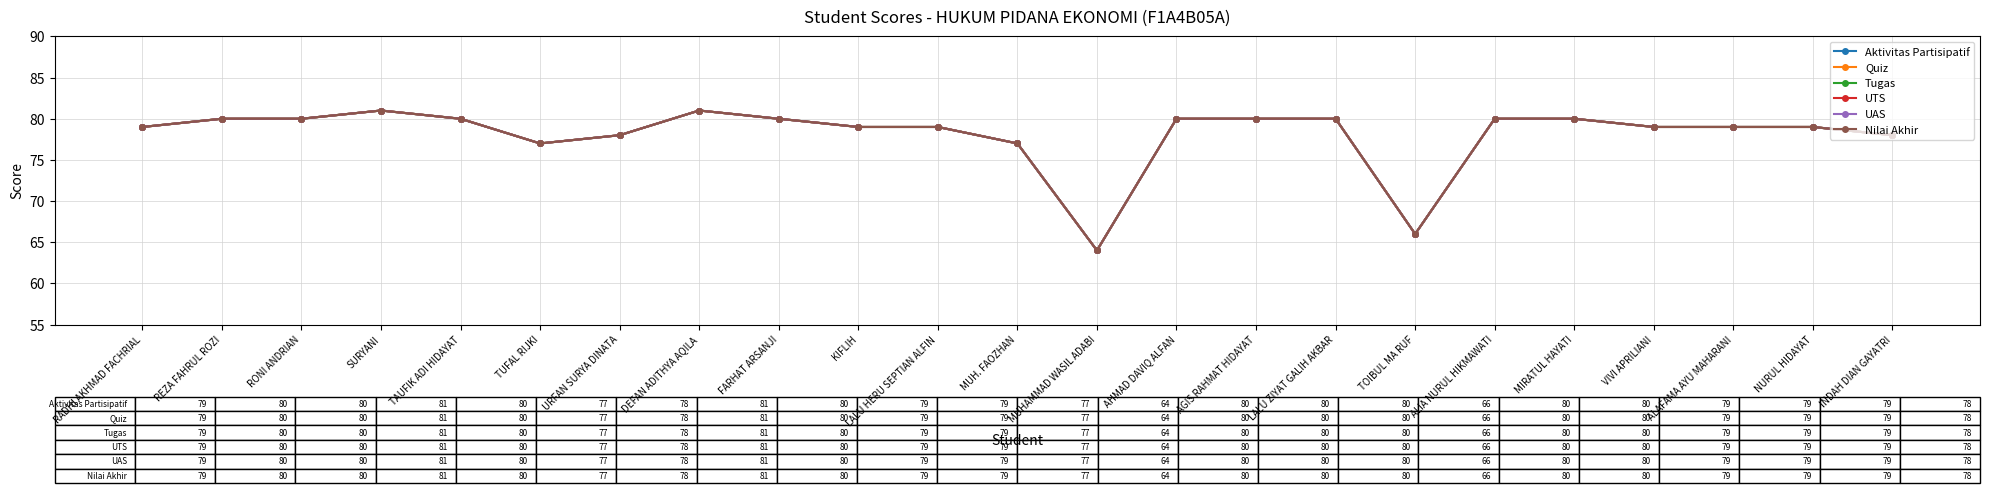

Which series changed the most between MUH. FAOZHAN and ALIA NURUL HIKMAWATI?

Aktivitas Partisipatif